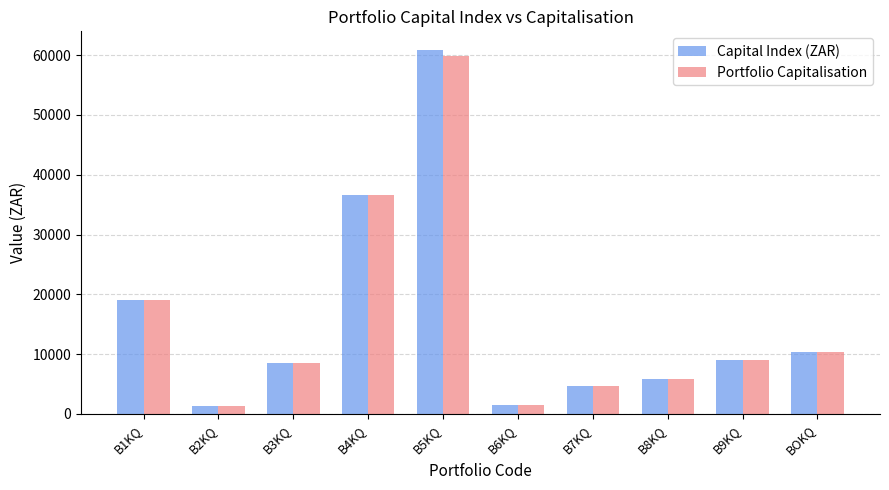

What is the sum of the Capital Index (ZAR) values at B4KQ and B5KQ?

97498.1